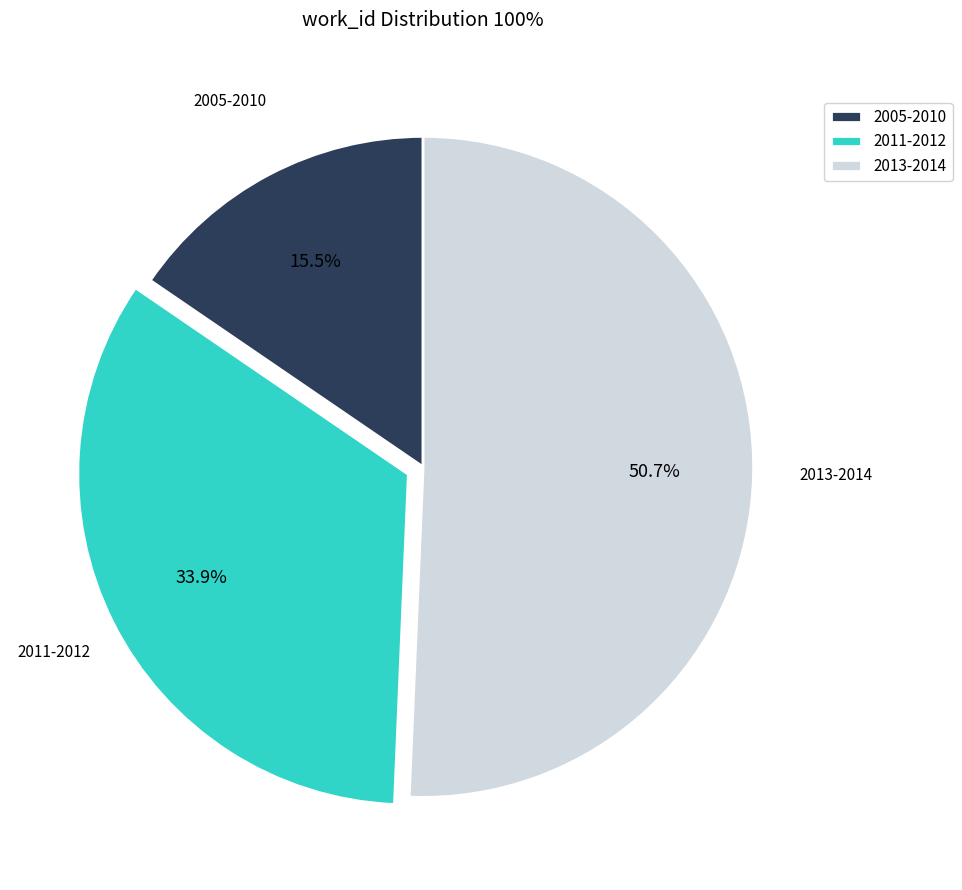

Between 2013-2014 and 2005-2010, which is larger?

2013-2014